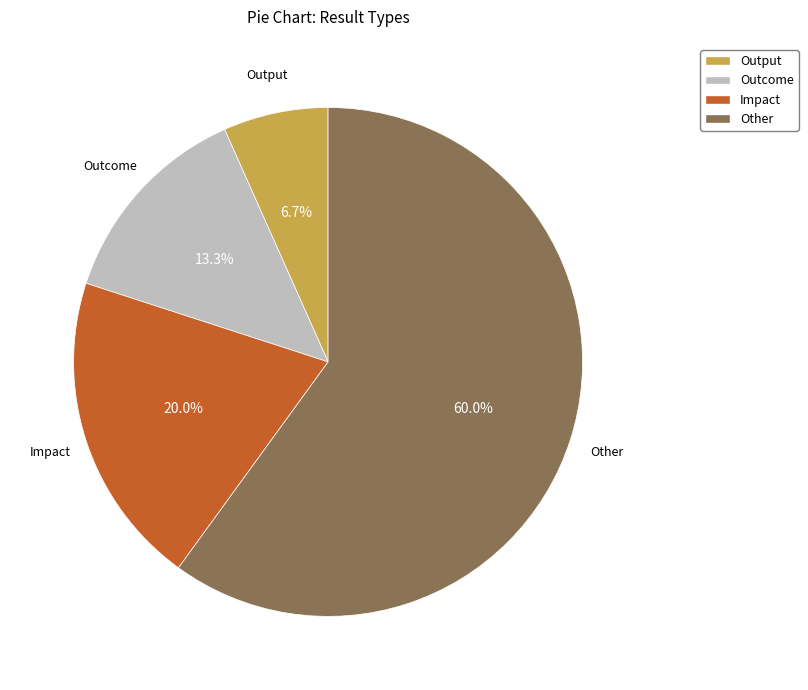

The Outcome slice represents 1% of the pie. True or false?

False